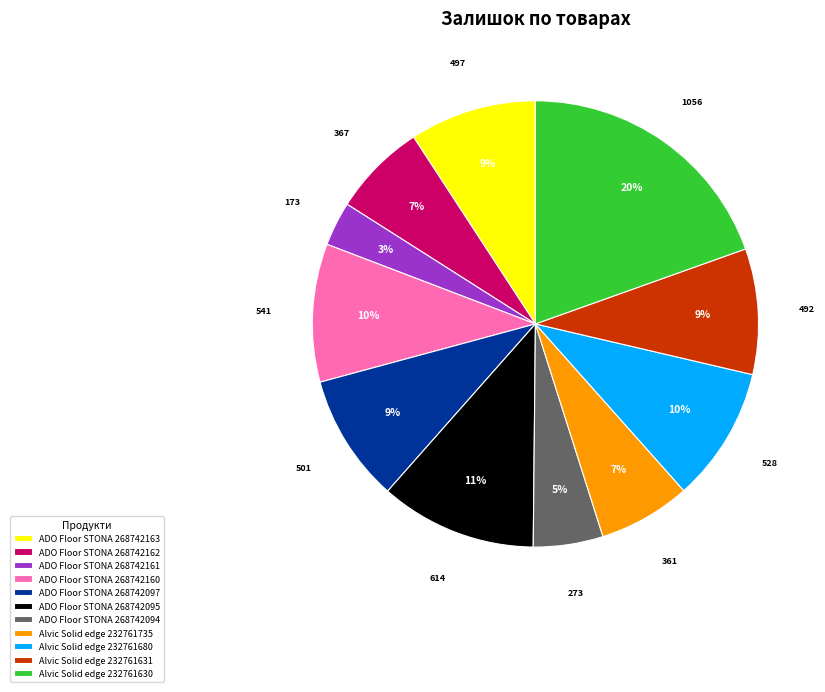

How many slices are in this pie chart?

11